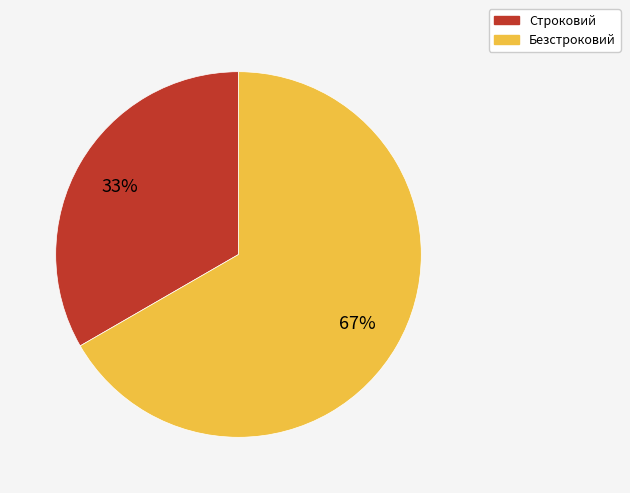

How many segments does this pie chart have?

2